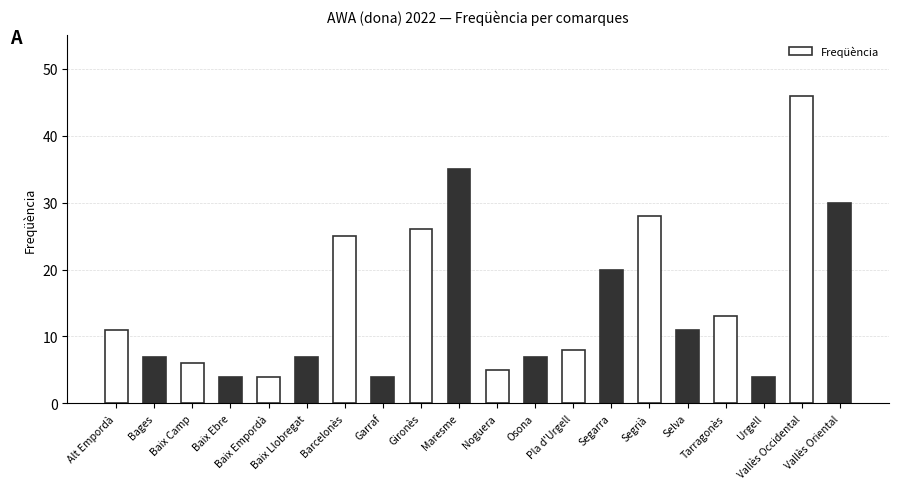

What is the label of the 10th bar from the right?

Noguera